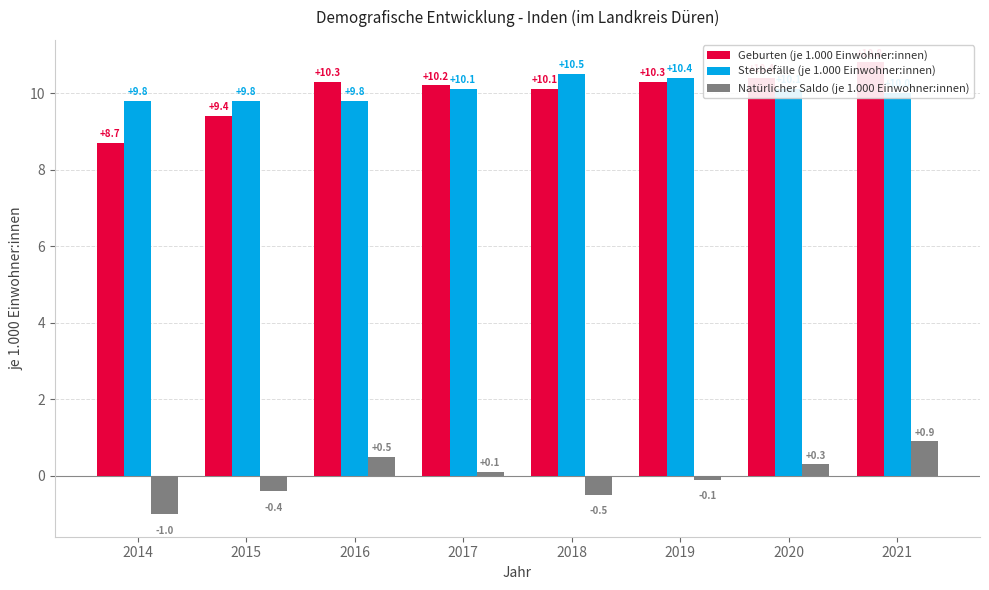

Where does the Sterbefälle (je 1.000 Einwohner:innen) series first go above 10?

2017